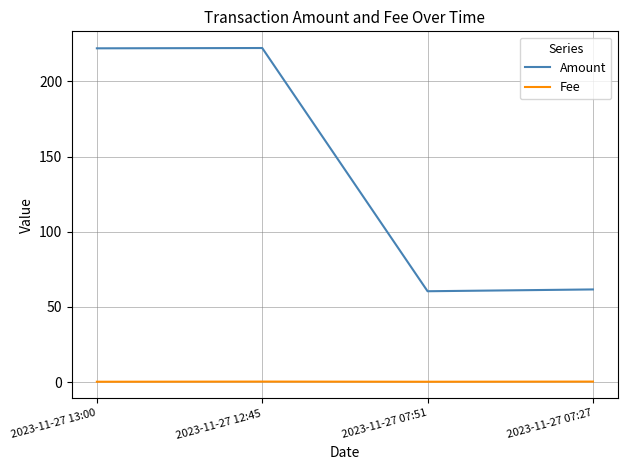

Which series has the widest spread of values?

Amount